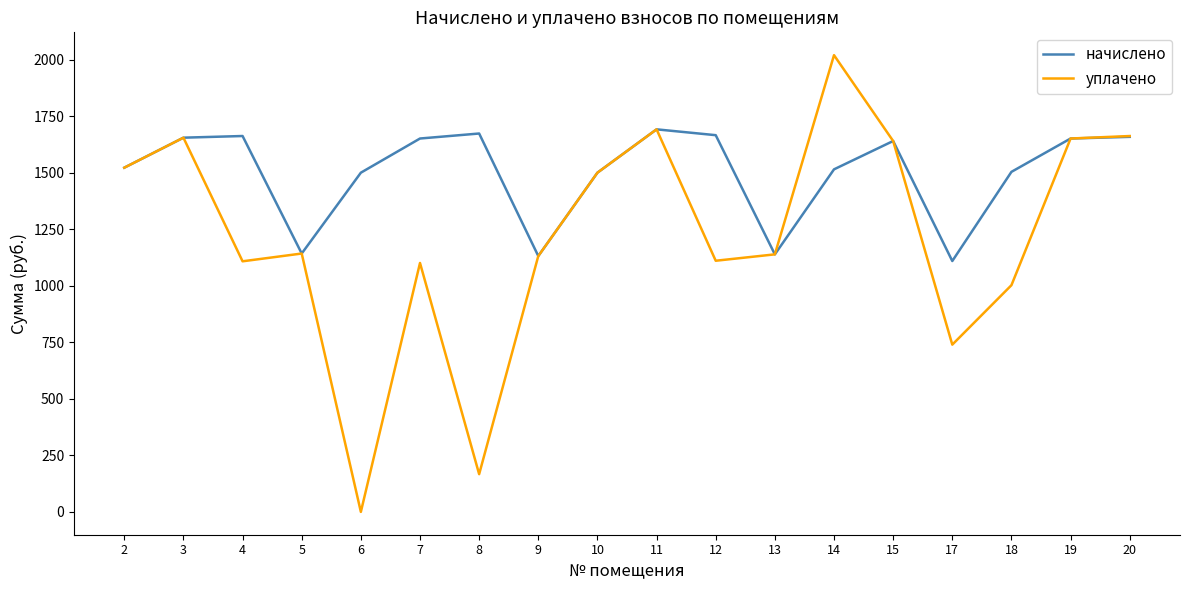

Between 2 and 7, which series saw the biggest shift?

уплачено